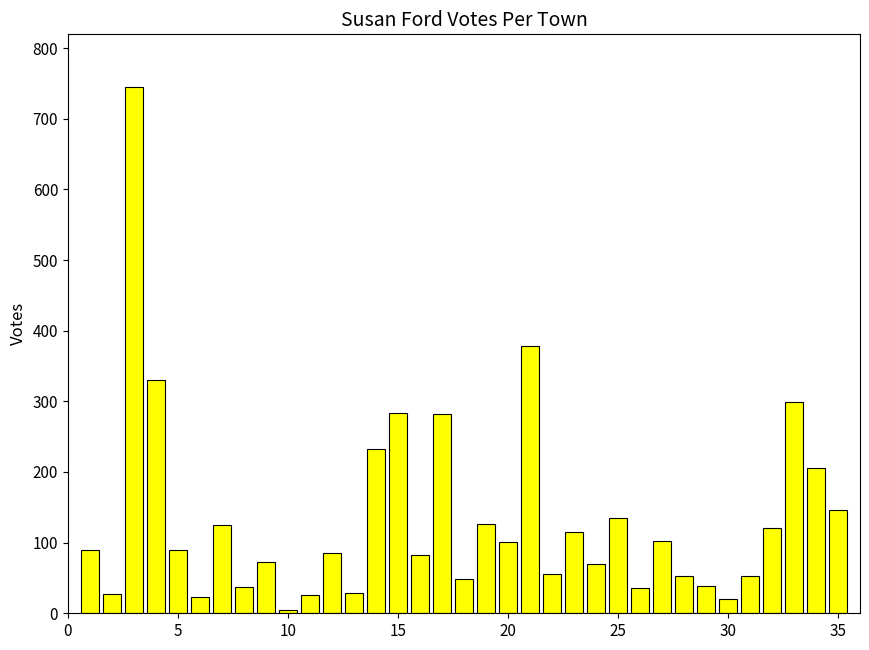

What is the maximum value shown in the chart?

745